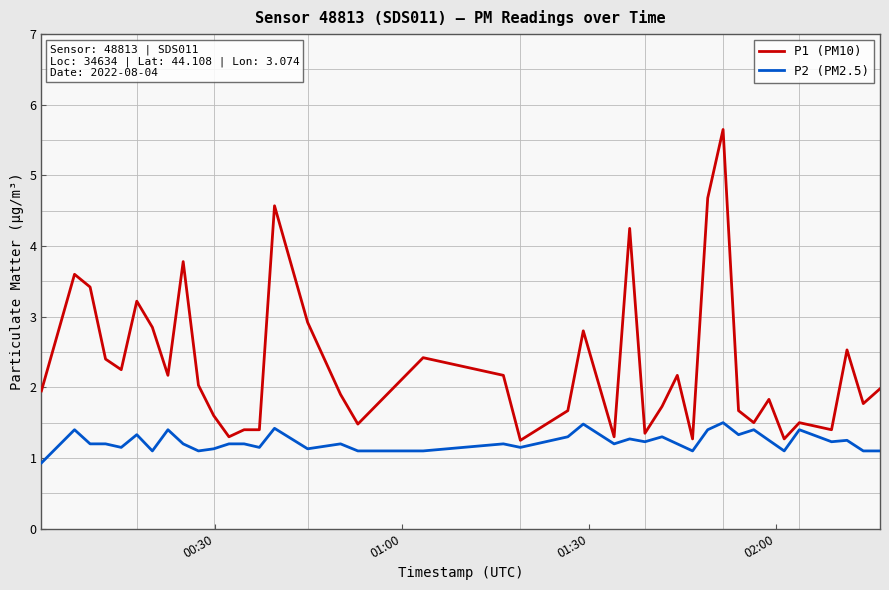

What is the maximum value for P1 (PM10)?

5.7